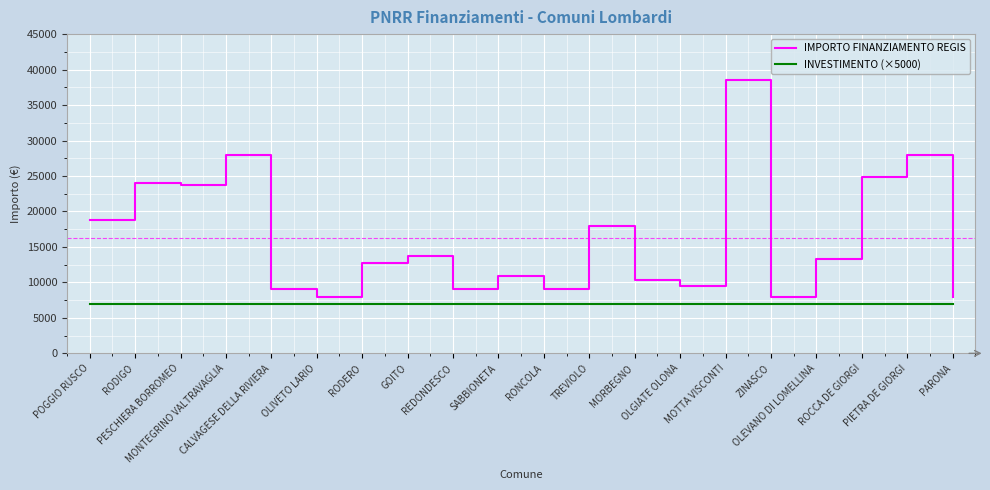

What is the lowest value of the INVESTIMENTO (×5000) series?

7000